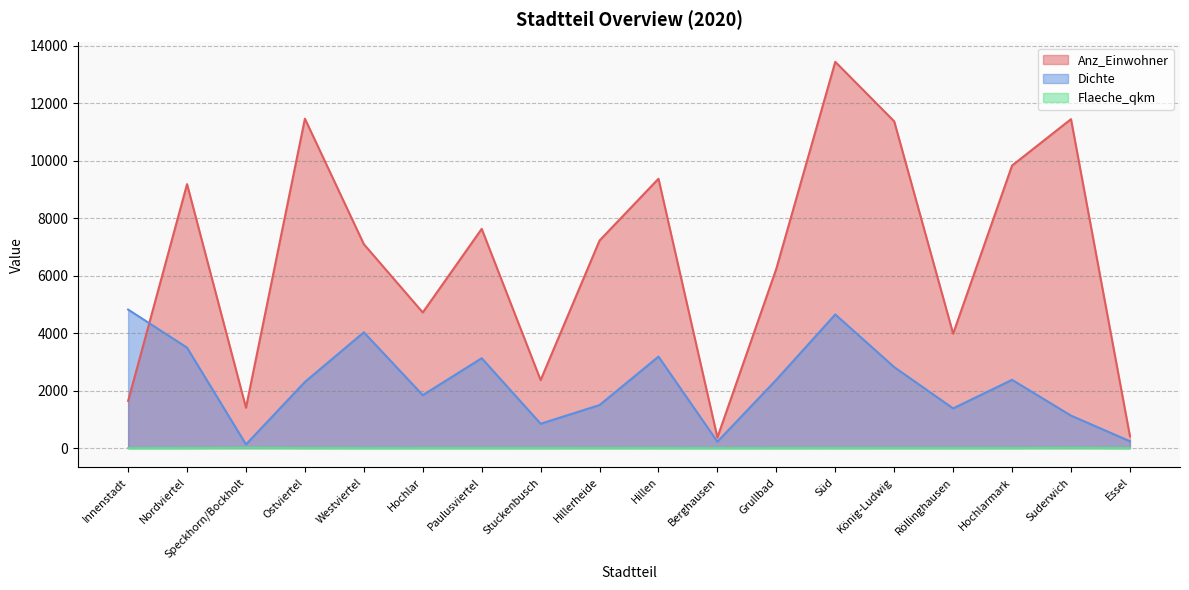

Where is the first local minimum for Flaeche_qkm?

Westviertel